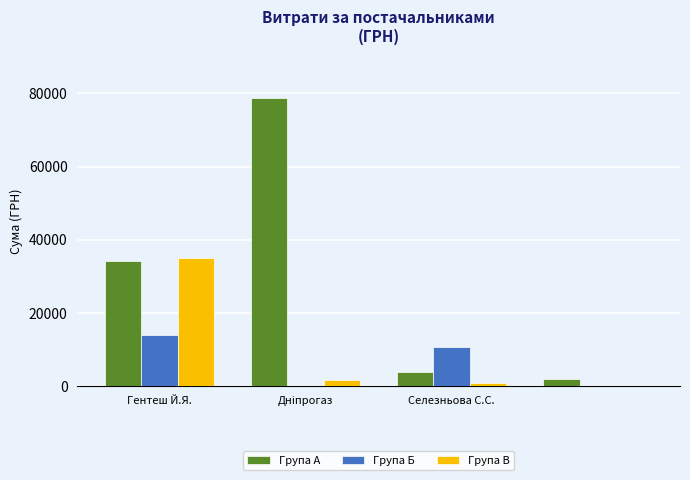

What is the sum of all Група А values?

118682.2